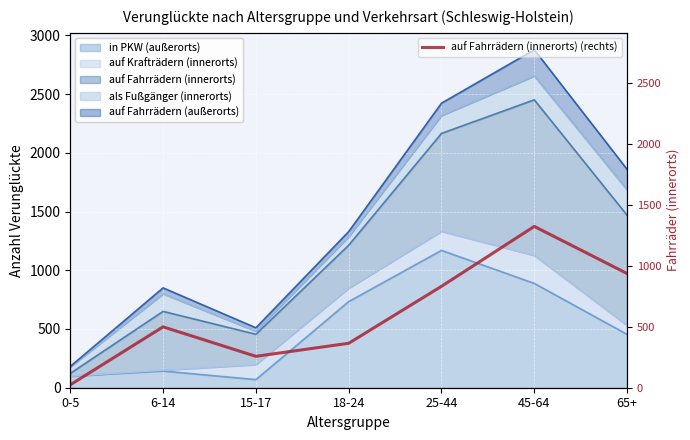

Count the number of categories in the chart.

7